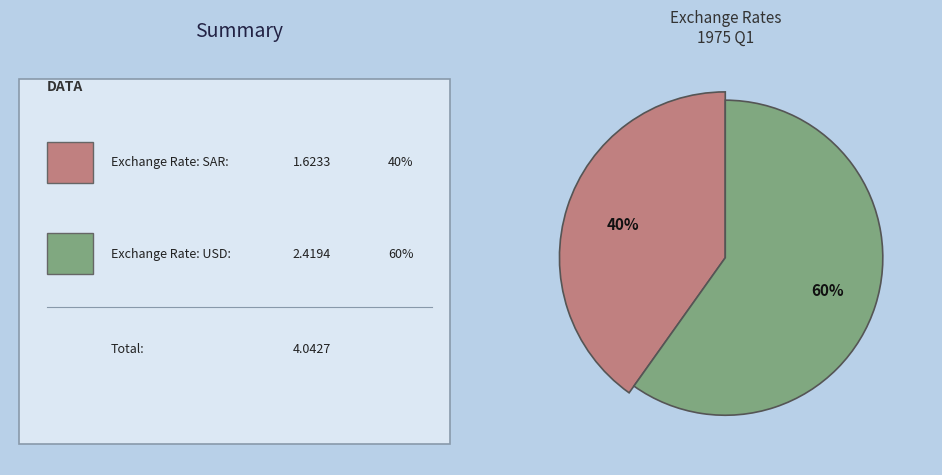

Rank the categories by value from highest to lowest.

FIN.XRATE.USD.Q, FIN.XRATE.SAR.Q